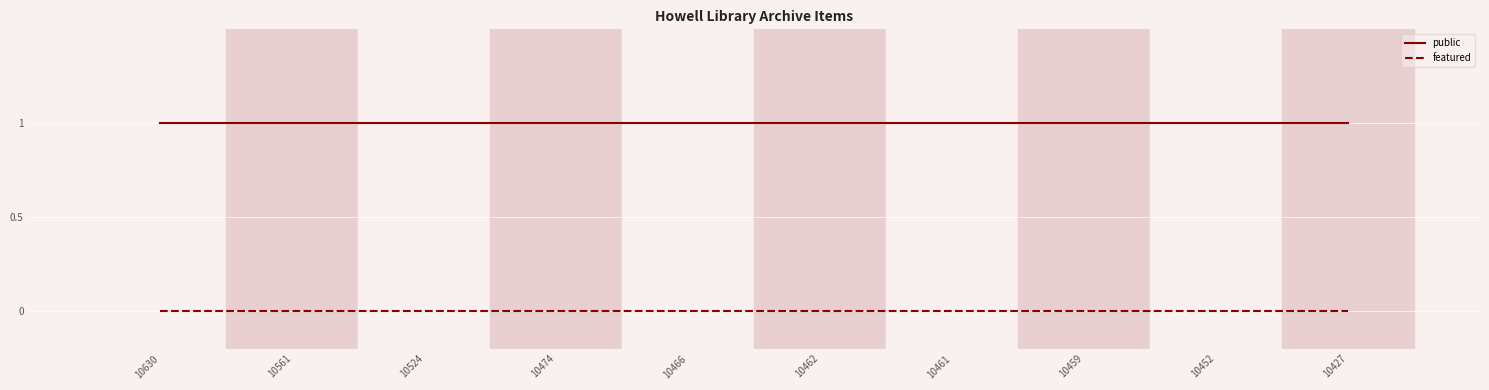

Which series has the largest total across all categories?

public